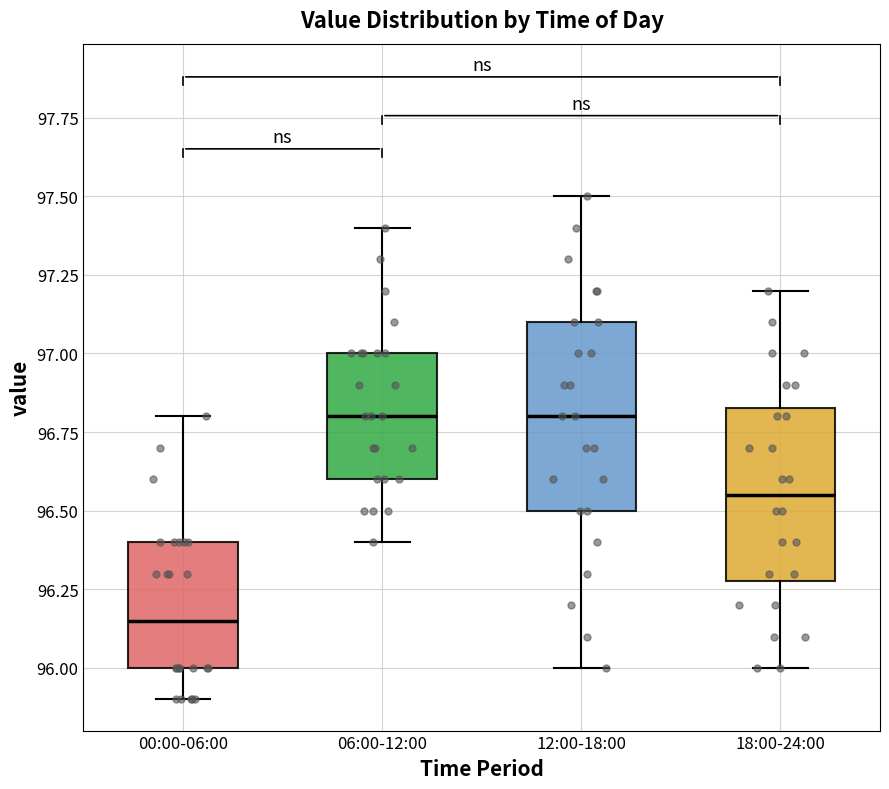

Where does the median line of the box for 00:00-06:00 sit on the y-axis? The values are not printed on the chart, so give them approximately, as read against the axis.

96.15